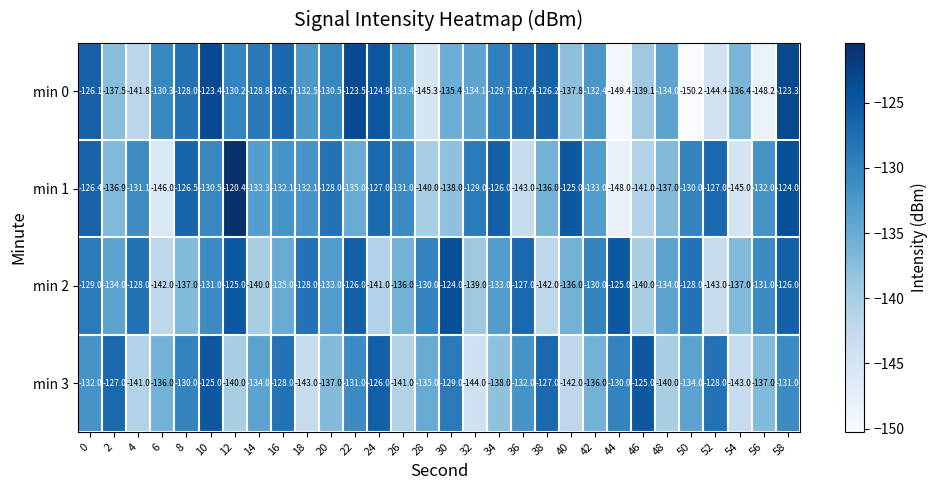

Rank the series by their maximum value, from highest to lowest.

min 1, min 0, min 2, min 3